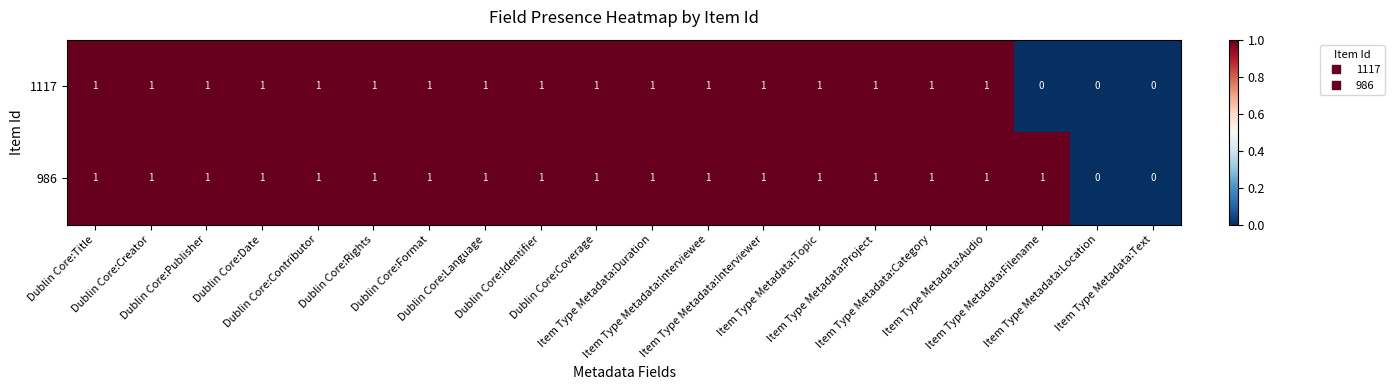

Rank the series by their average value, from lowest to highest.

1117, 986